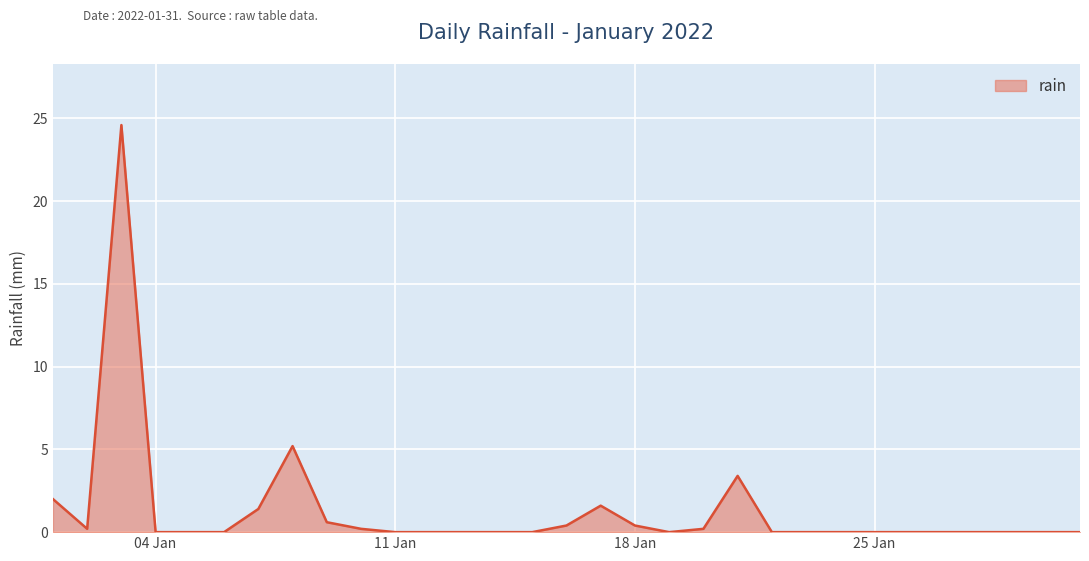

What is the maximum value shown in the chart?

24.6